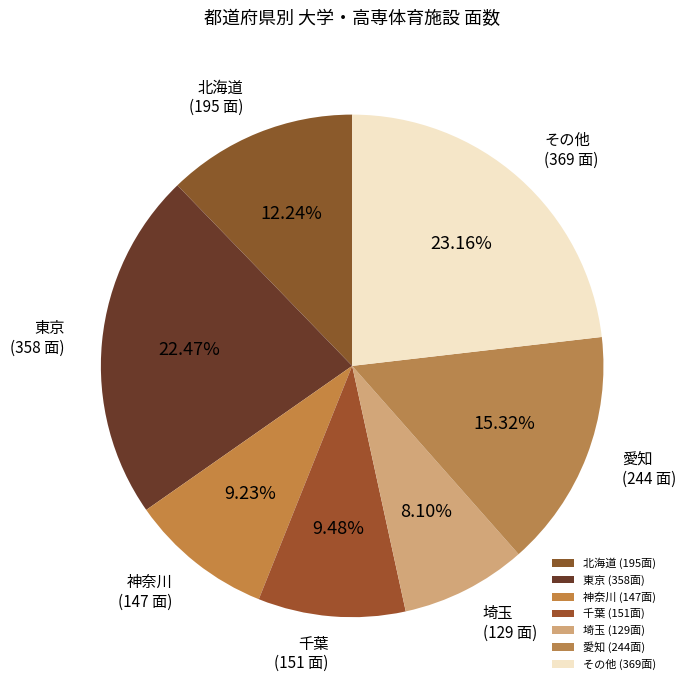

Do その他 and 千葉 together represent more than half of the pie?

No